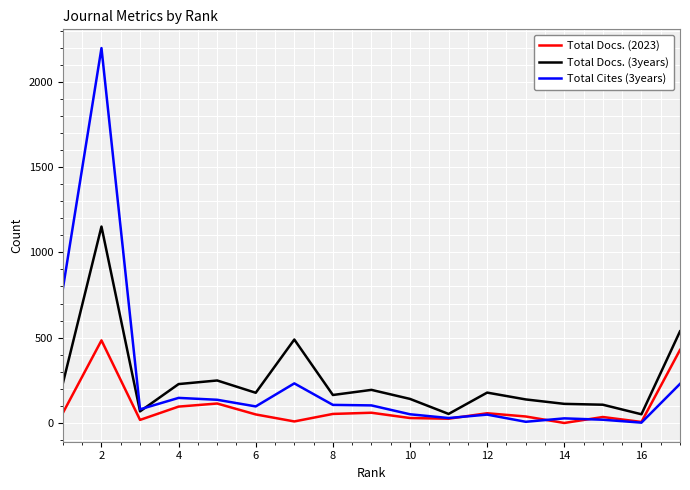

Rank the series by their maximum value, from lowest to highest.

Total Docs. (2023), Total Docs. (3years), Total Cites (3years)